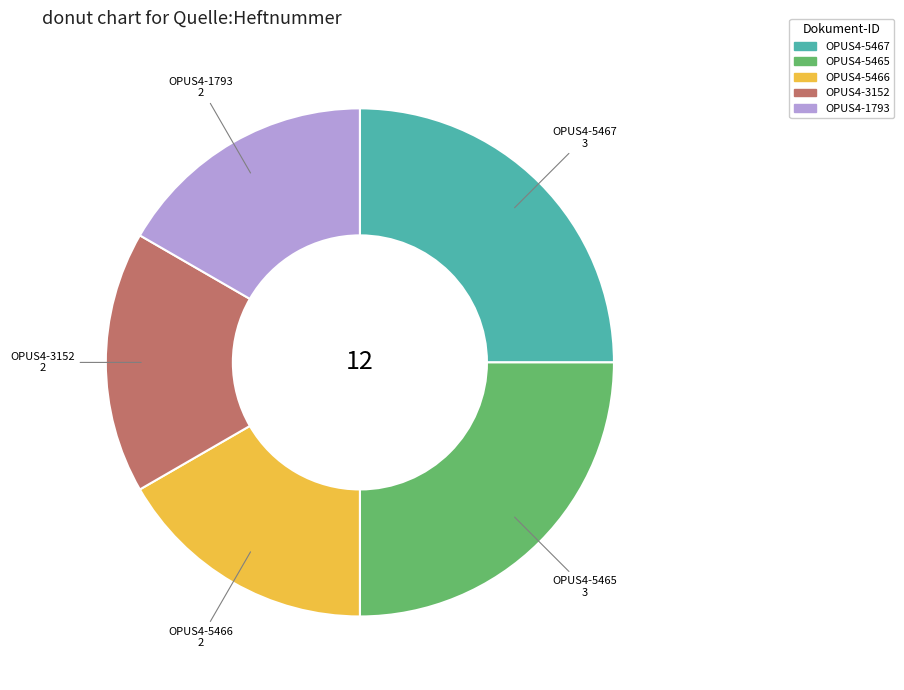

How many segments does this pie chart have?

5